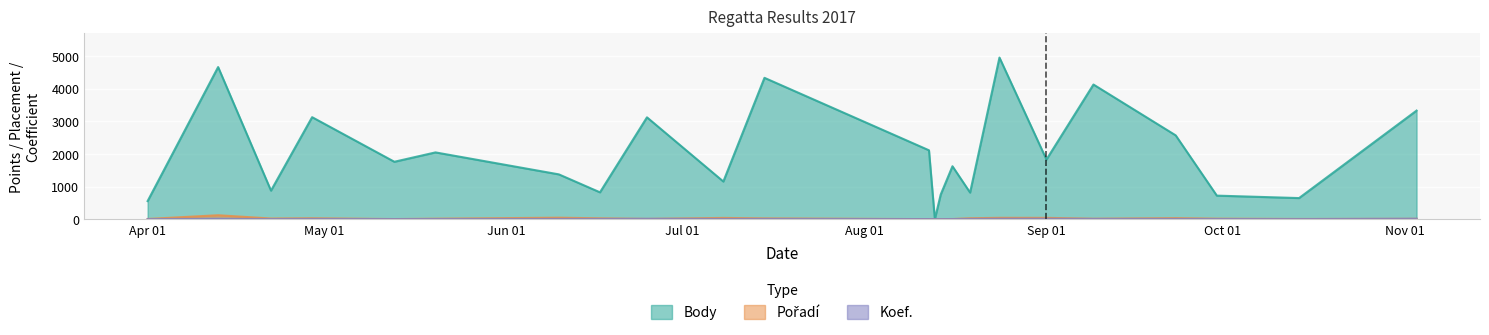

What value does the Pořadí series have at 2017-08-12?

1